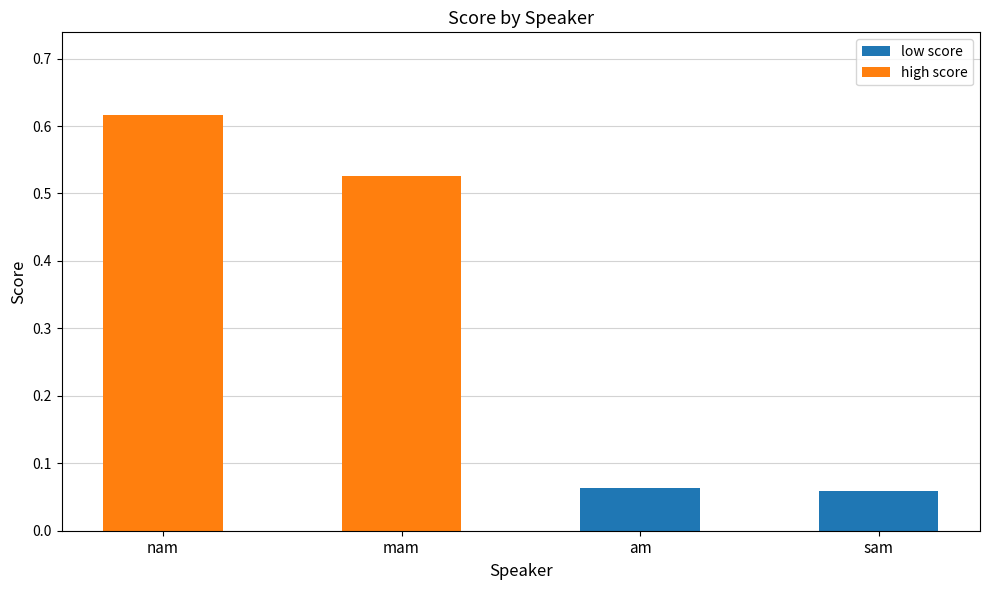

What is the change in value from nam to am?

-0.6